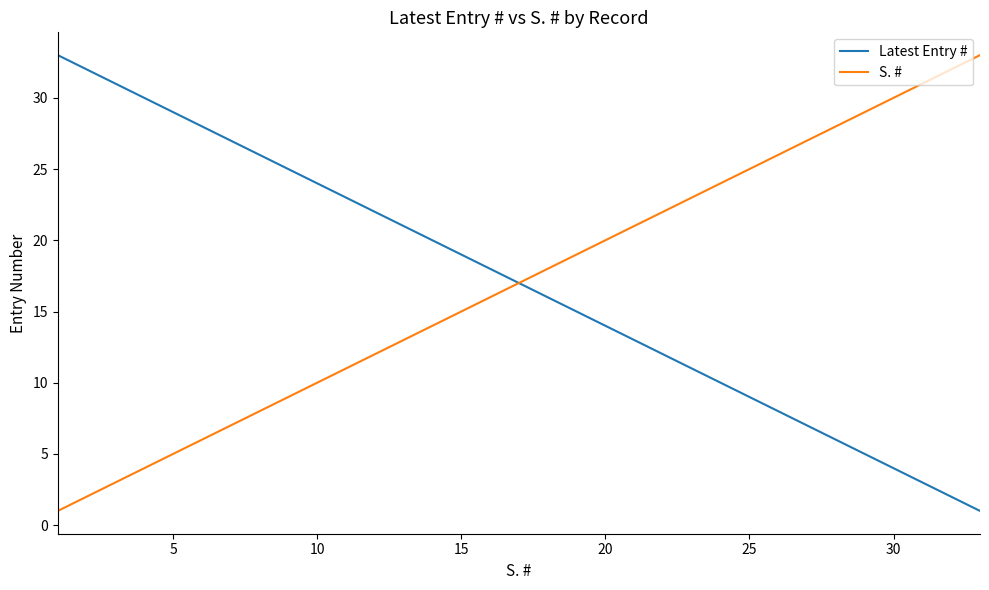

Is this an area chart (filled region under the line)?

No